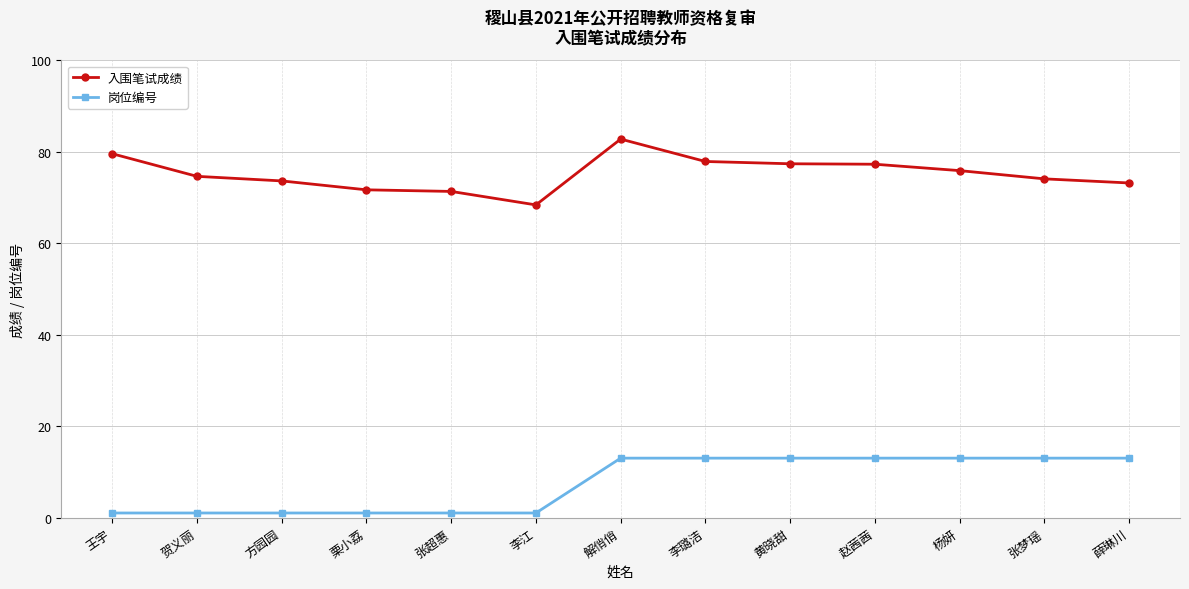

What is the average value of the 入围笔试成绩 series?

75.2